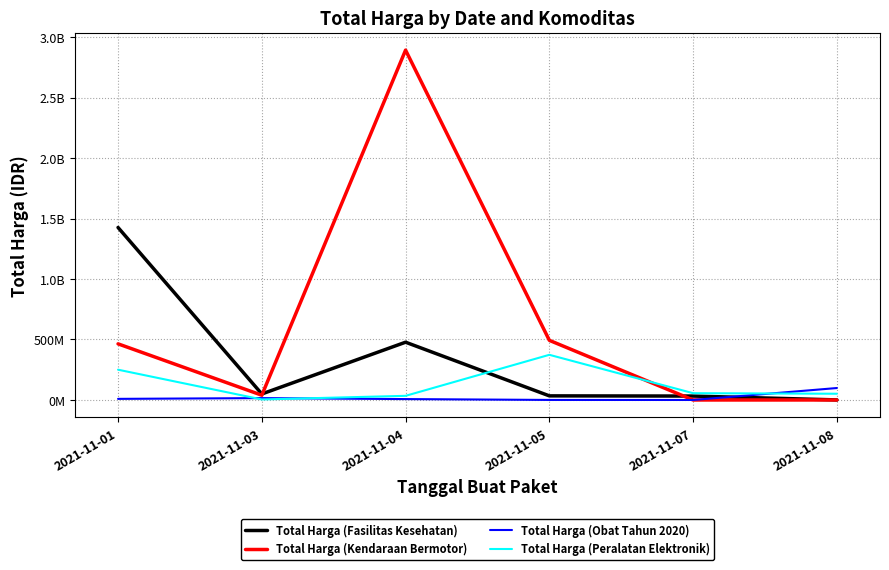

Does the chart have visible grid lines?

Yes